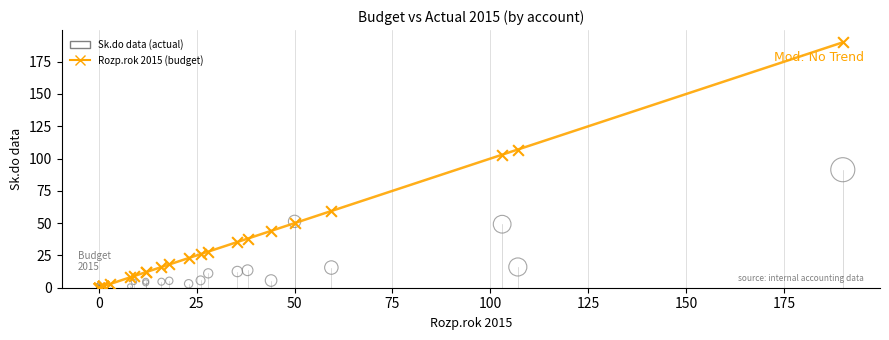

Across all series, what Y value is closest to 94?

91.4